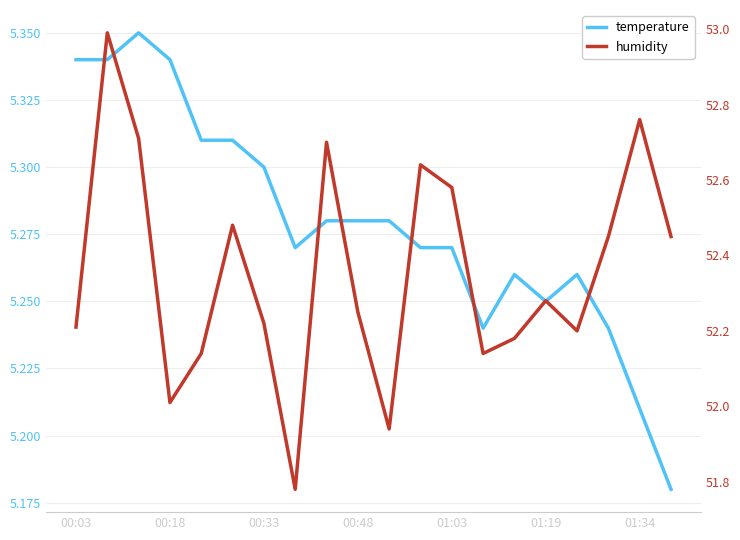

What is the spread (max minus min) of values at 01:34?

47.5